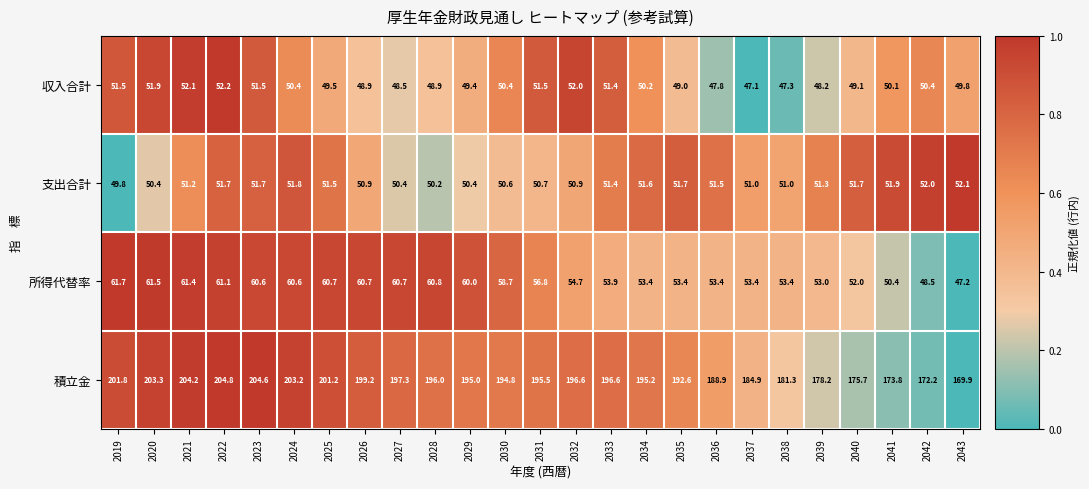

What is the spread (max minus min) of values at 2041?

123.7